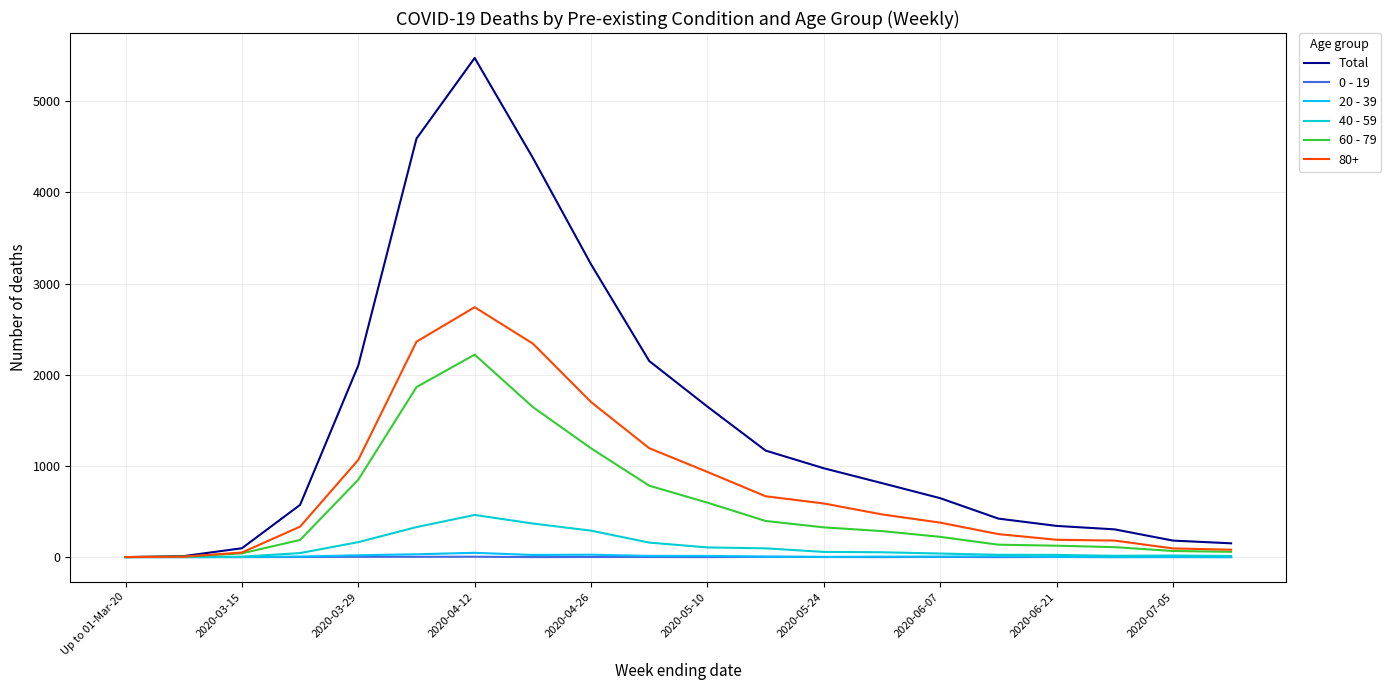

True or false: 20 - 39 has more than 2 points higher than both neighbors.

True